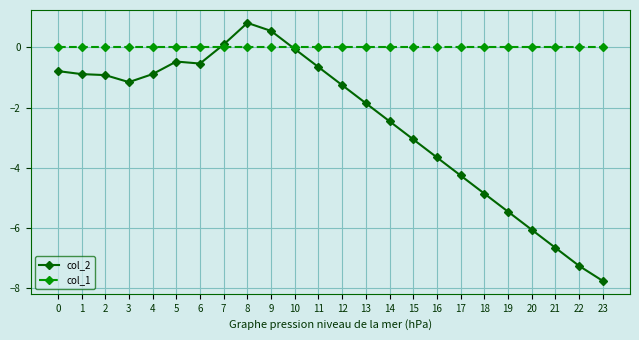

True or false: col_2 has more than 0 points higher than both neighbors.

True